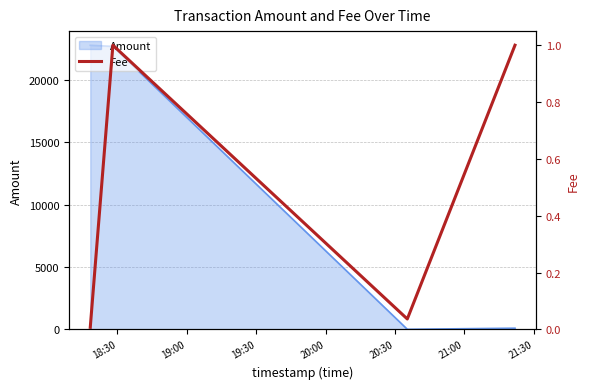

What is the maximum value for Amount?

22744.0